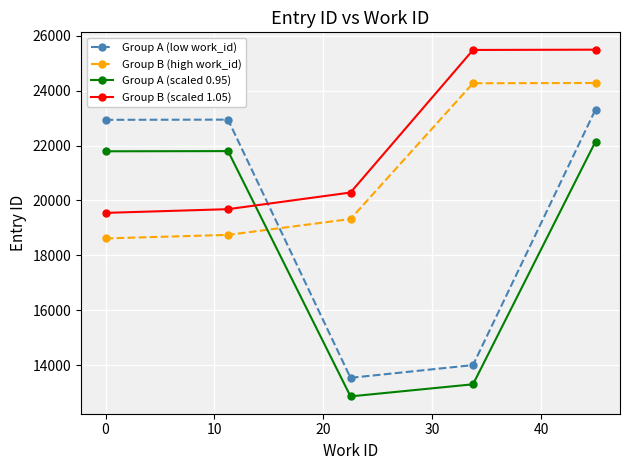

What is the value of the Group A (low work_id) point at the 2nd from the left?

22947.0